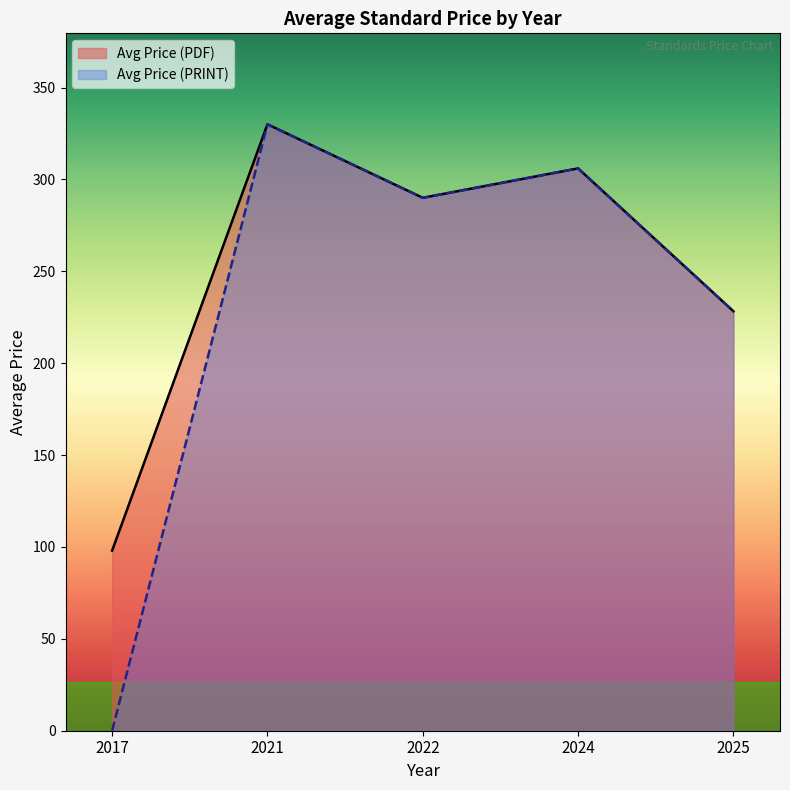

Rank the categories by Avg Price (PRINT) value from highest to lowest.

2021, 2024, 2022, 2025, 2017